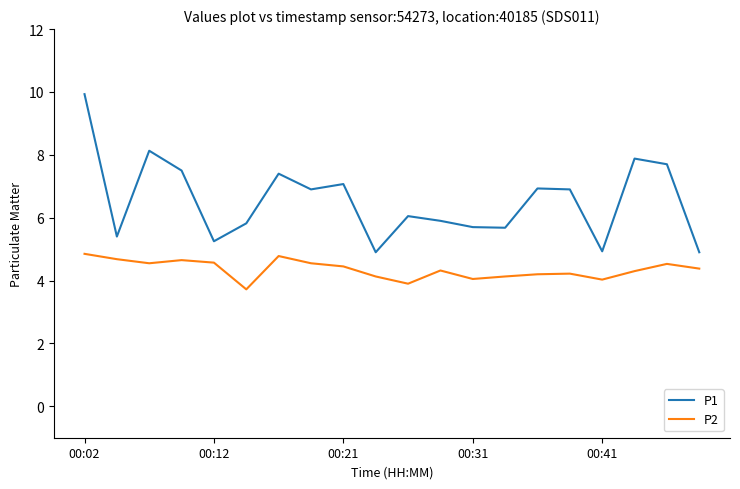

What is the maximum value shown in the chart?

9.9